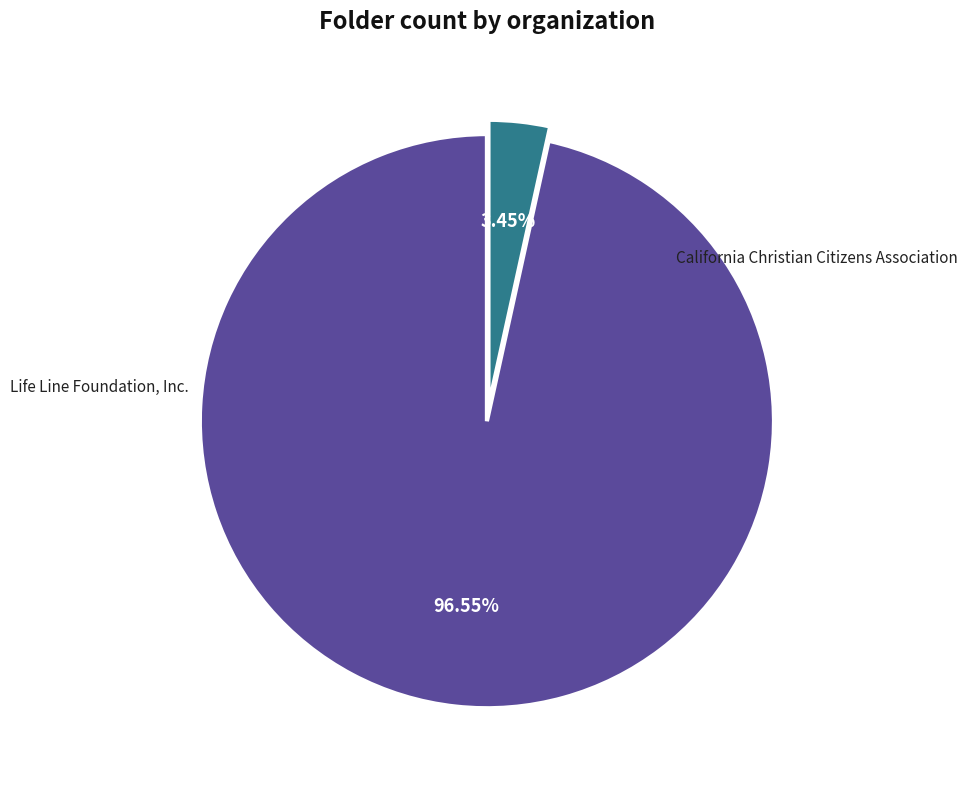

How many slices are in this pie chart?

2